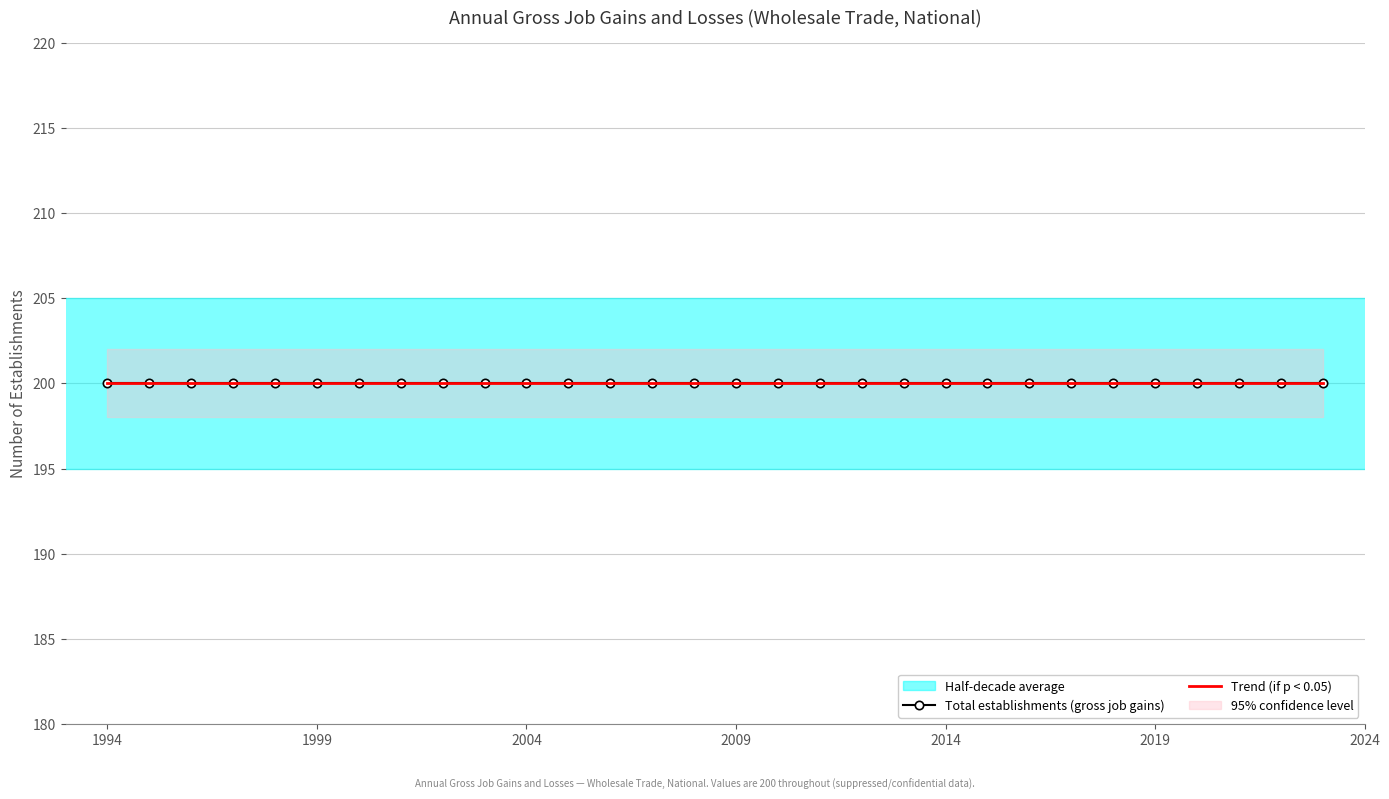

What is the total value across all series at 2012?

400